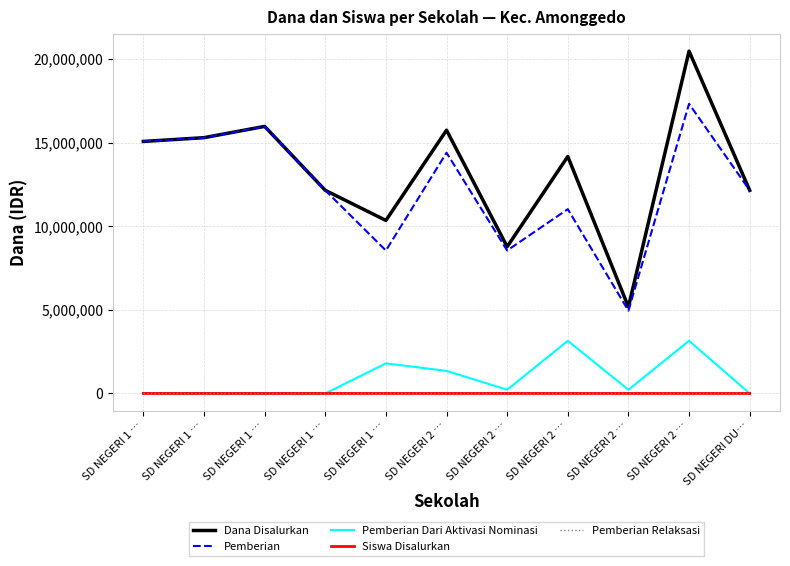

What are all the series names shown in the legend?

Dana Disalurkan, Pemberian, Pemberian Dari Aktivasi Nominasi, Siswa Disalurkan, Pemberian Relaksasi